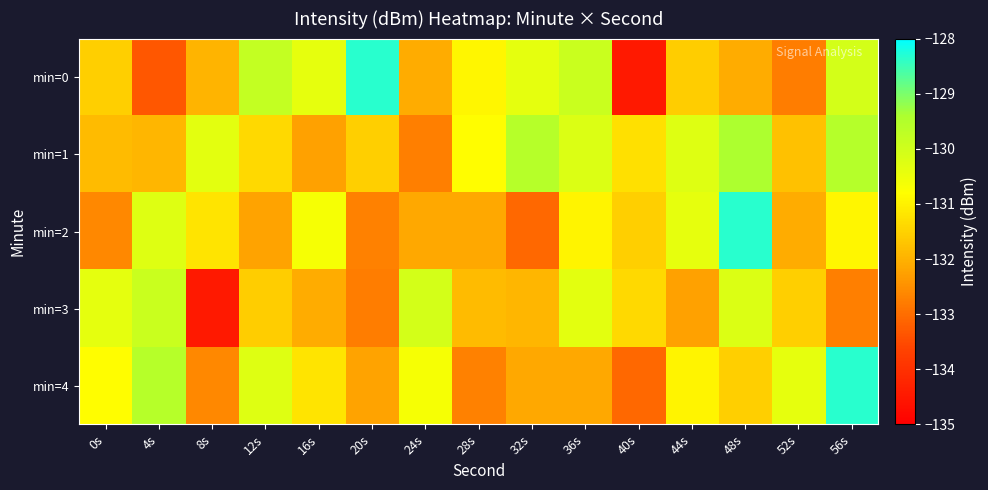

Reading right to left, extract all data points from this chart.

min=0: 56s=-130.1	52s=-132.8	48s=-132.1	44s=-131.6	40s=-134.5	36s=-129.9	32s=-130.4	28s=-130.9	24s=-132.1	20s=-128.3	16s=-130.4	12s=-129.8	8s=-132.0	4s=-133.3	0s=-131.5
min=1: 56s=-129.5	52s=-131.8	48s=-129.4	44s=-130.3	40s=-131.3	36s=-130.2	32s=-129.6	28s=-130.8	24s=-132.7	20s=-131.5	16s=-132.3	12s=-131.4	8s=-130.3	4s=-131.9	0s=-131.8
min=2: 56s=-130.9	52s=-132.1	48s=-128.3	44s=-130.4	40s=-131.5	36s=-131.0	32s=-133.1	28s=-132.1	24s=-132.1	20s=-132.7	16s=-130.7	12s=-132.2	8s=-131.2	4s=-130.3	0s=-132.6
min=3: 56s=-132.7	52s=-131.5	48s=-130.2	44s=-132.3	40s=-131.4	36s=-130.3	32s=-131.9	28s=-131.8	24s=-130.1	20s=-132.8	16s=-132.1	12s=-131.6	8s=-134.5	4s=-129.9	0s=-130.4
min=4: 56s=-128.3	52s=-130.4	48s=-131.5	44s=-131.0	40s=-133.1	36s=-132.1	32s=-132.1	28s=-132.7	24s=-130.7	20s=-132.2	16s=-131.2	12s=-130.3	8s=-132.6	4s=-129.6	0s=-130.8